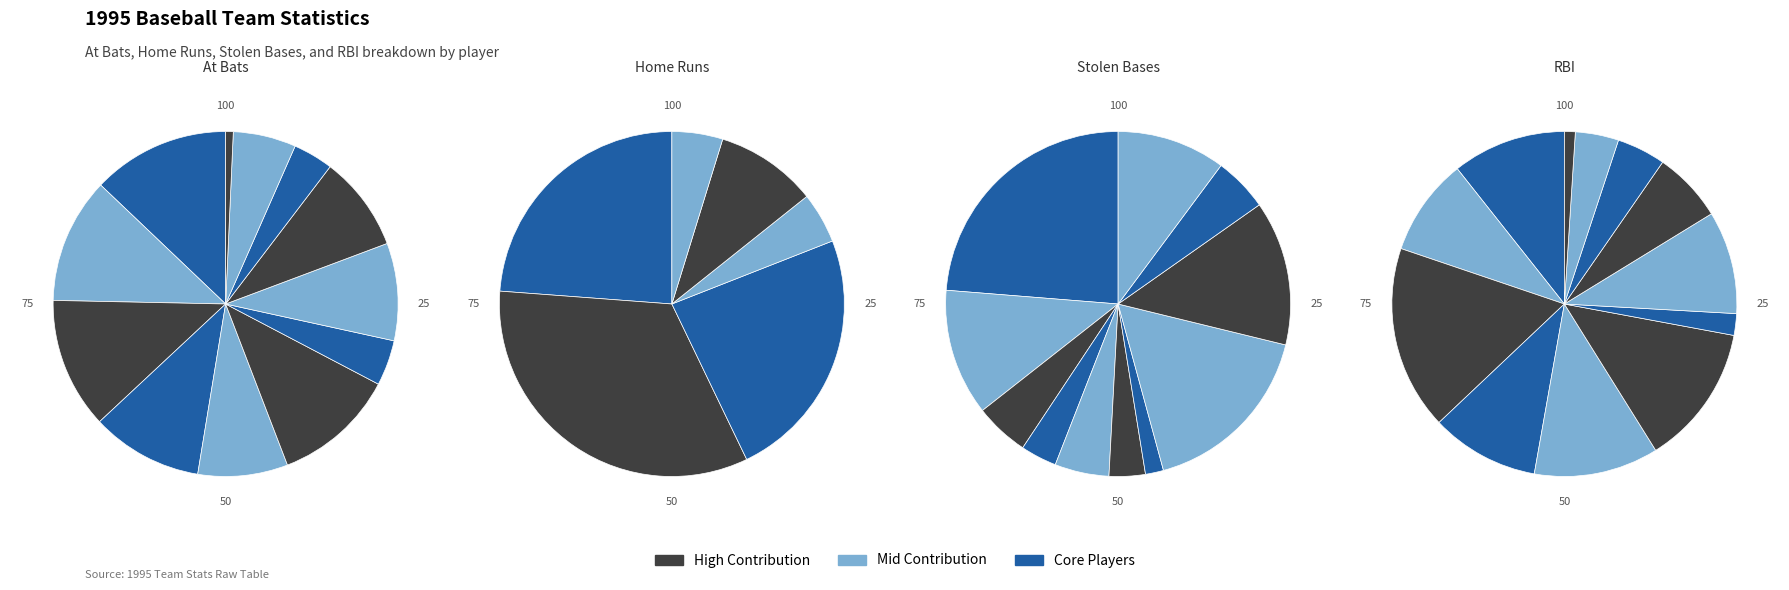

How many segments does this pie chart have?

12